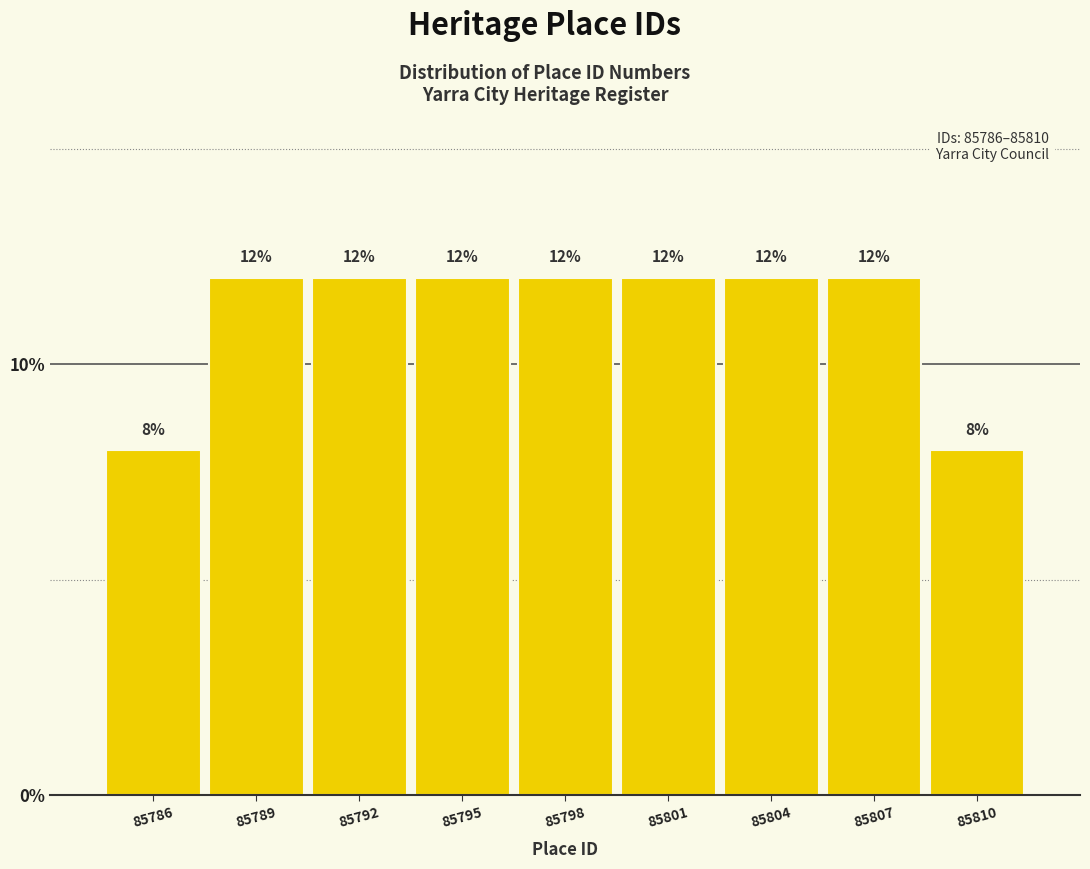

Reading right to left, transcribe all the data shown in this chart.

8	12	12	12	12	12	12	12	8